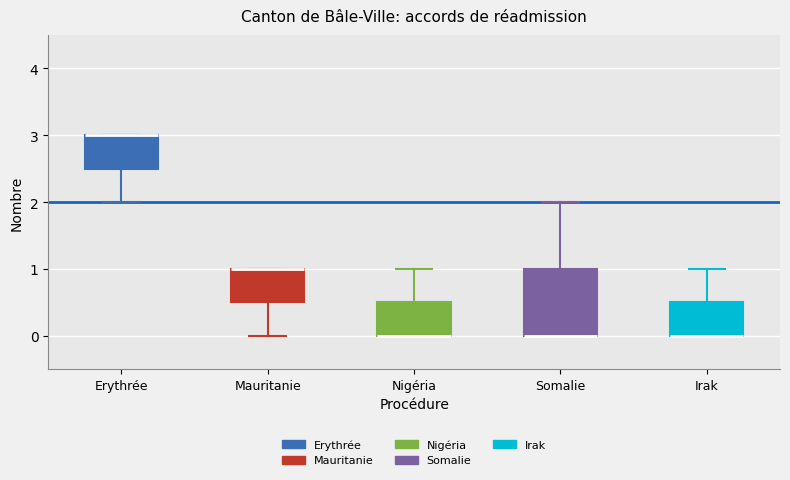

Reading left to right, transcribe this box plot: for each box, give where its median line is, the range the box spans, and where its two whiskers end, as read against the y-axis. The values are not printed on the chart, so give them approximately, as read against the axis.

Erythrée: median 3.0 (drawn on the box's upper edge), box 2.5 to 3.0, whiskers 2.0 to 3.0
Mauritanie: median 1.0 (drawn on the box's upper edge), box 0.5 to 1.0, whiskers 0.0 to 1.0
Nigéria: median 0.0 (drawn on the box's lower edge), box 0.0 to 0.5, whiskers 0.0 to 1.0
Somalie: median 0.0 (drawn on the box's lower edge), box 0.0 to 1.0, whiskers 0.0 to 2.0
Irak: median 0.0 (drawn on the box's lower edge), box 0.0 to 0.5, whiskers 0.0 to 1.0